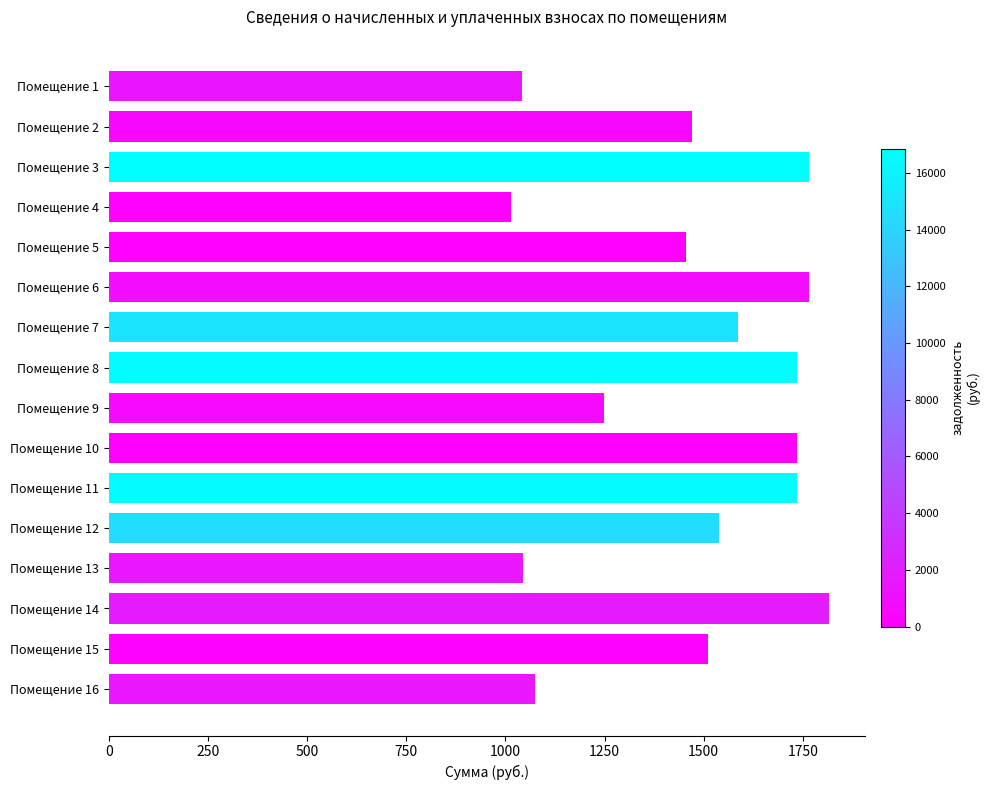

What is the difference between the values at Помещение 6 and Помещение 2?

296.0